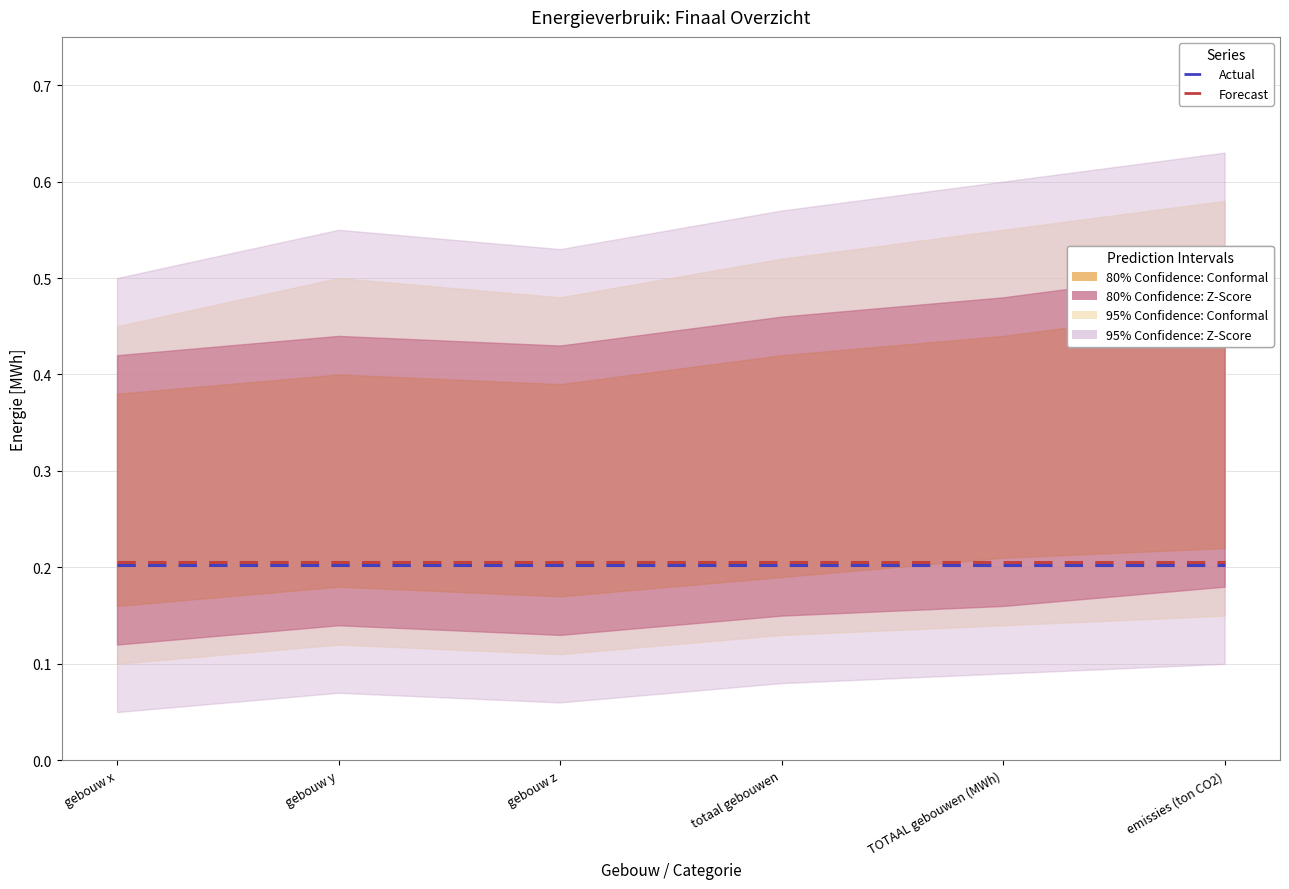

List the series in order of their peak value, highest first.

Forecast, Actual